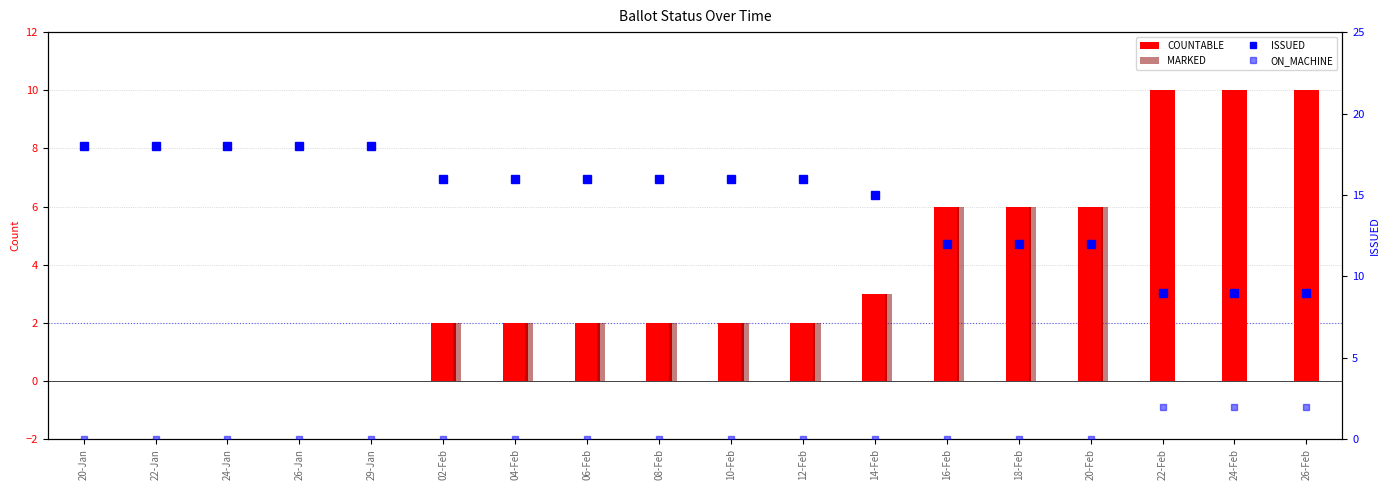

How many values in the MARKED series are below 2?

8